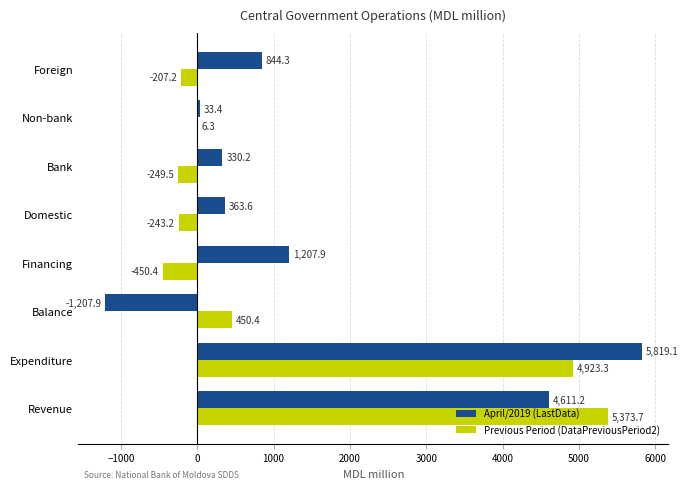

Which series has the largest total across all categories?

April/2019 (LastData)